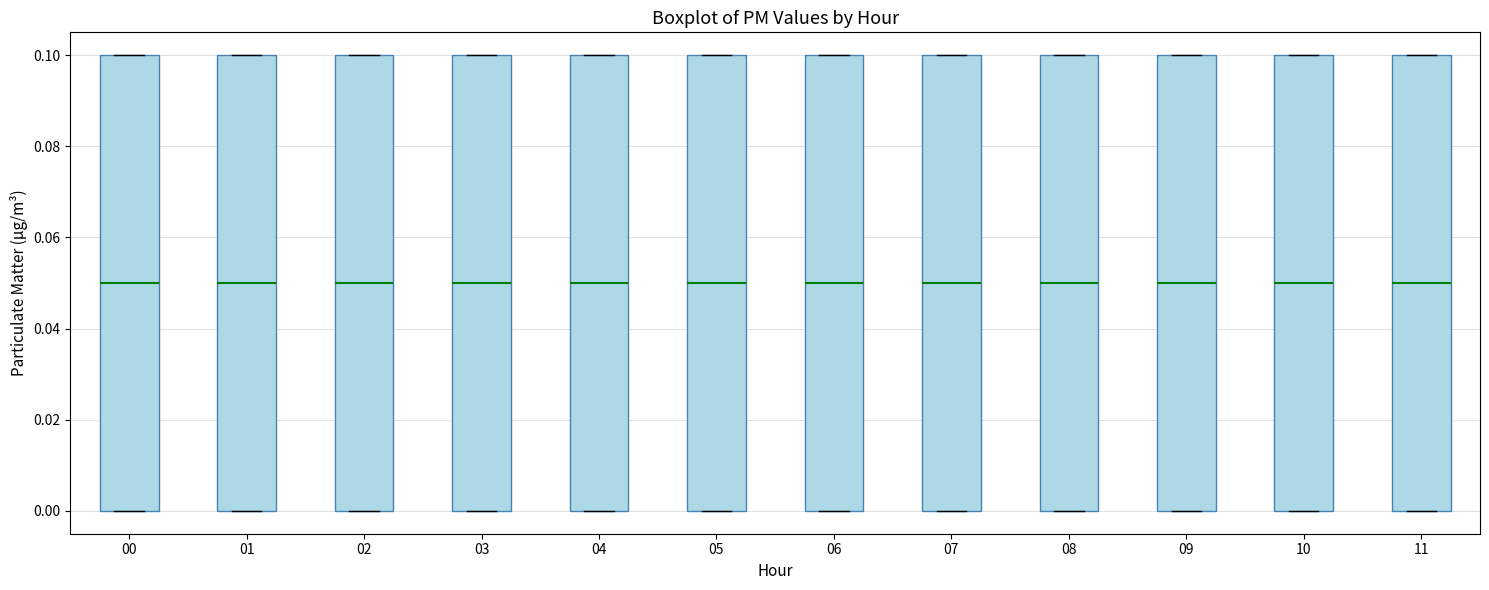

Reading left to right, transcribe this box plot: for each box, give where its median line is, the range the box spans, and where its two whiskers end, as read against the y-axis. The values are not printed on the chart, so give them approximately, as read against the axis.

00: median 0.05, box 0.00 to 0.10, whiskers 0.00 to 0.10
01: median 0.05, box 0.00 to 0.10, whiskers 0.00 to 0.10
02: median 0.05, box 0.00 to 0.10, whiskers 0.00 to 0.10
03: median 0.05, box 0.00 to 0.10, whiskers 0.00 to 0.10
04: median 0.05, box 0.00 to 0.10, whiskers 0.00 to 0.10
05: median 0.05, box 0.00 to 0.10, whiskers 0.00 to 0.10
06: median 0.05, box 0.00 to 0.10, whiskers 0.00 to 0.10
07: median 0.05, box 0.00 to 0.10, whiskers 0.00 to 0.10
08: median 0.05, box 0.00 to 0.10, whiskers 0.00 to 0.10
09: median 0.05, box 0.00 to 0.10, whiskers 0.00 to 0.10
10: median 0.05, box 0.00 to 0.10, whiskers 0.00 to 0.10
11: median 0.05, box 0.00 to 0.10, whiskers 0.00 to 0.10